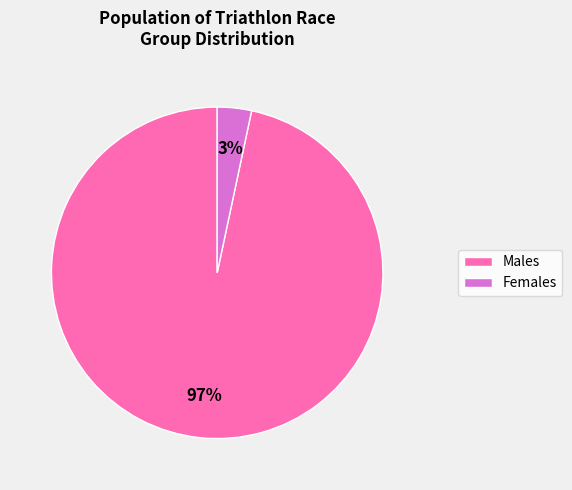

Is there a majority slice in this chart?

Yes